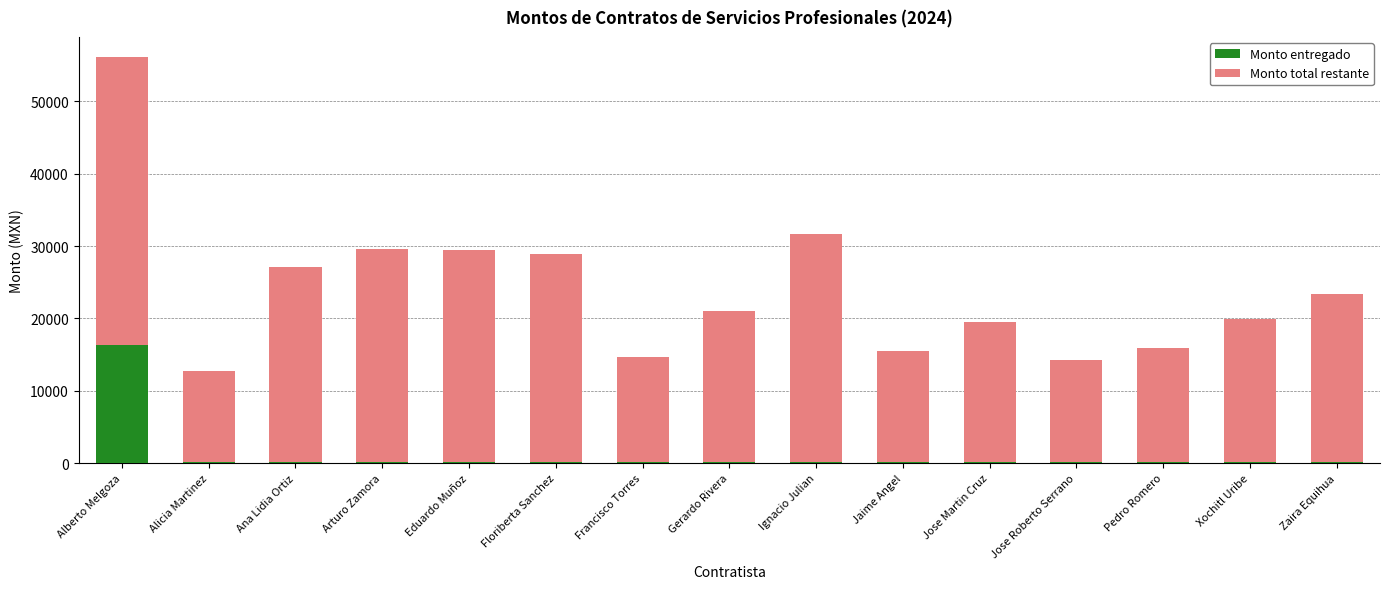

Count the number of categories in the chart.

15